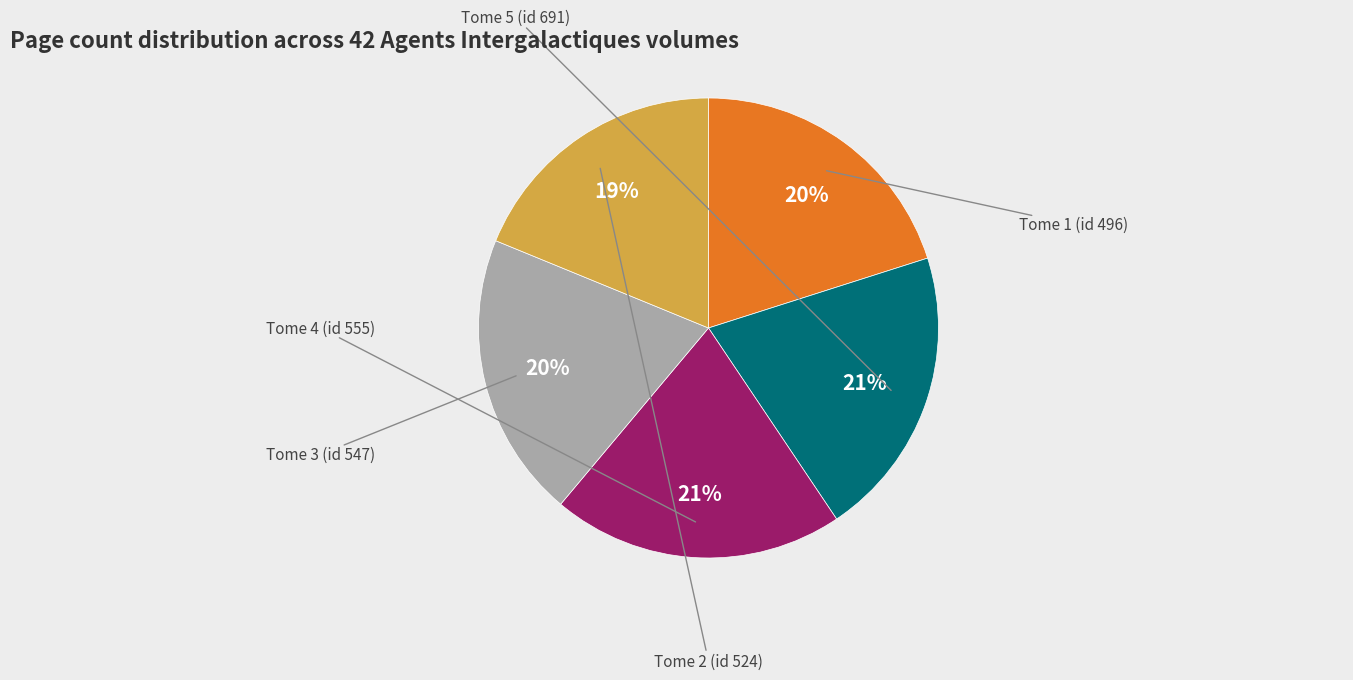

Does Tome 3 (id 547) represent more than half of the total?

No